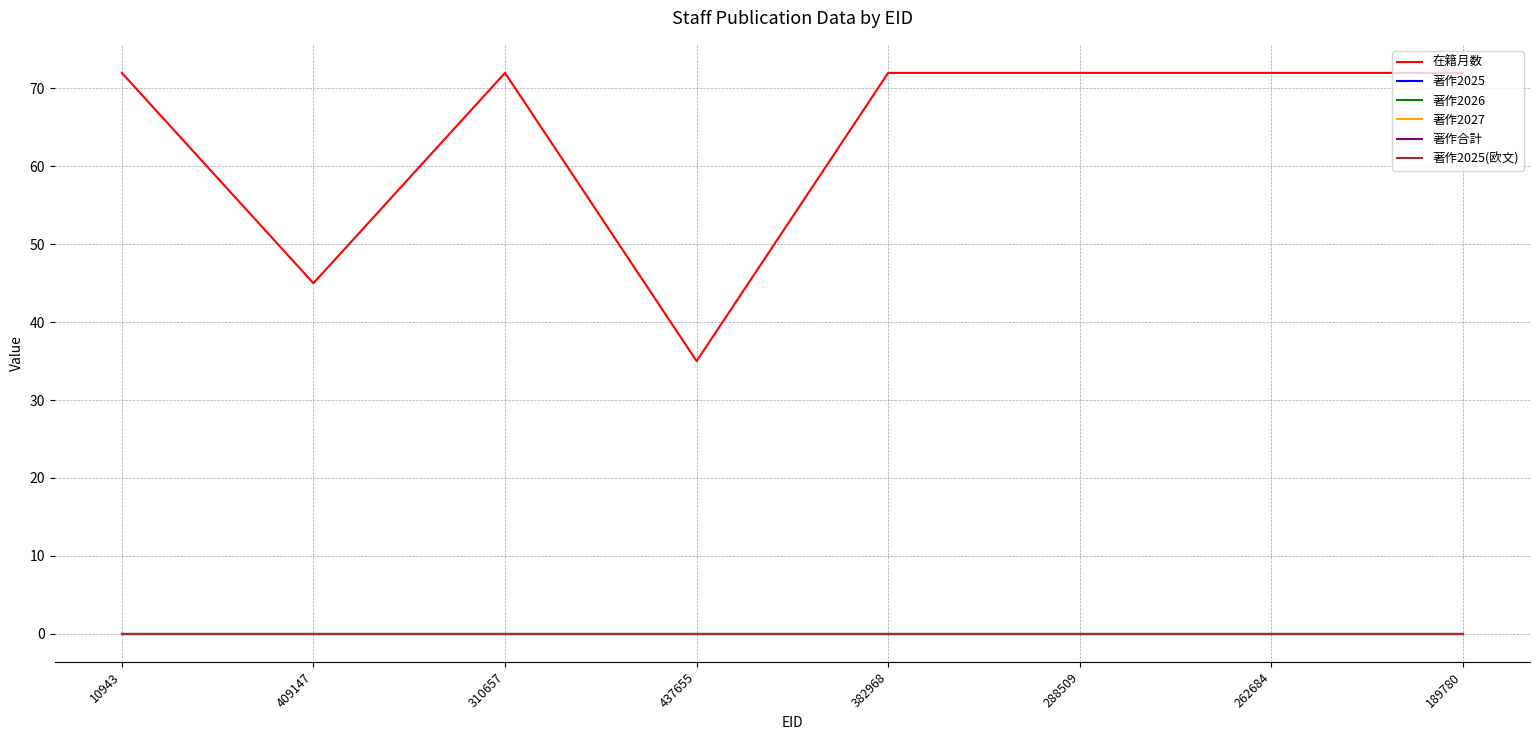

What is the label of the 1st point from the left?

10943